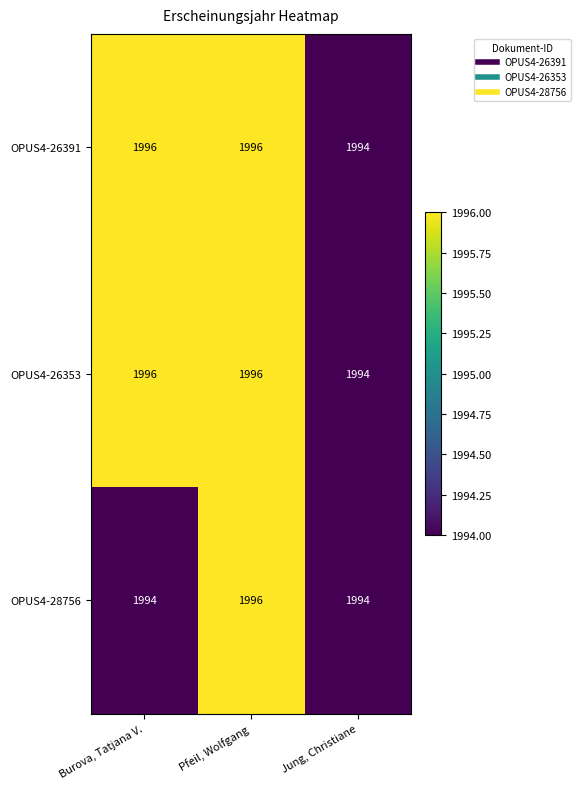

What is the total value across all series at Burova, Tatjana V.?

5986